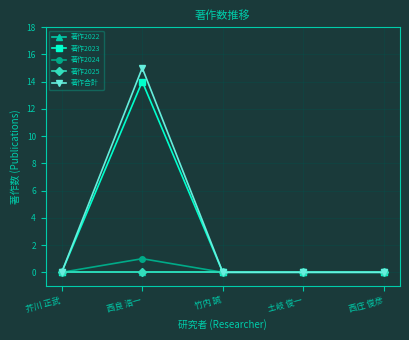

Which category has the lowest value across all series?

芥川 正武